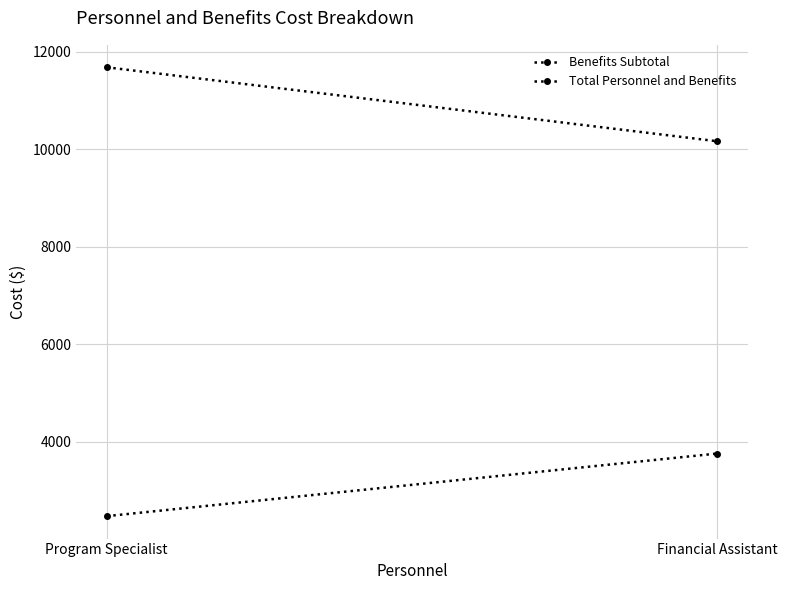

What is the difference between the maximum and minimum values in the Total Personnel and Benefits series?

1516.6